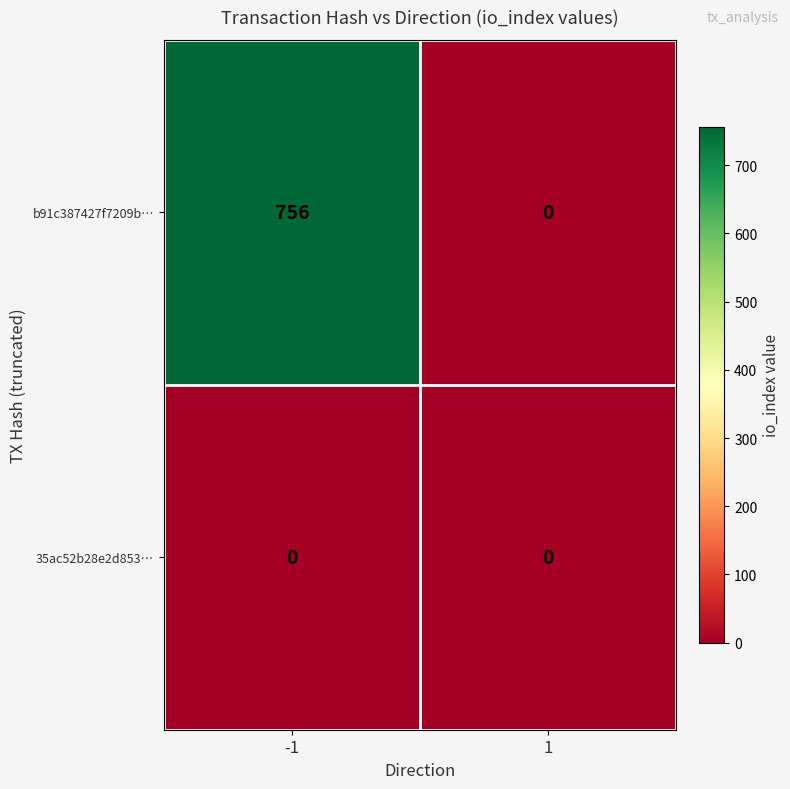

What is the greatest value displayed?

756